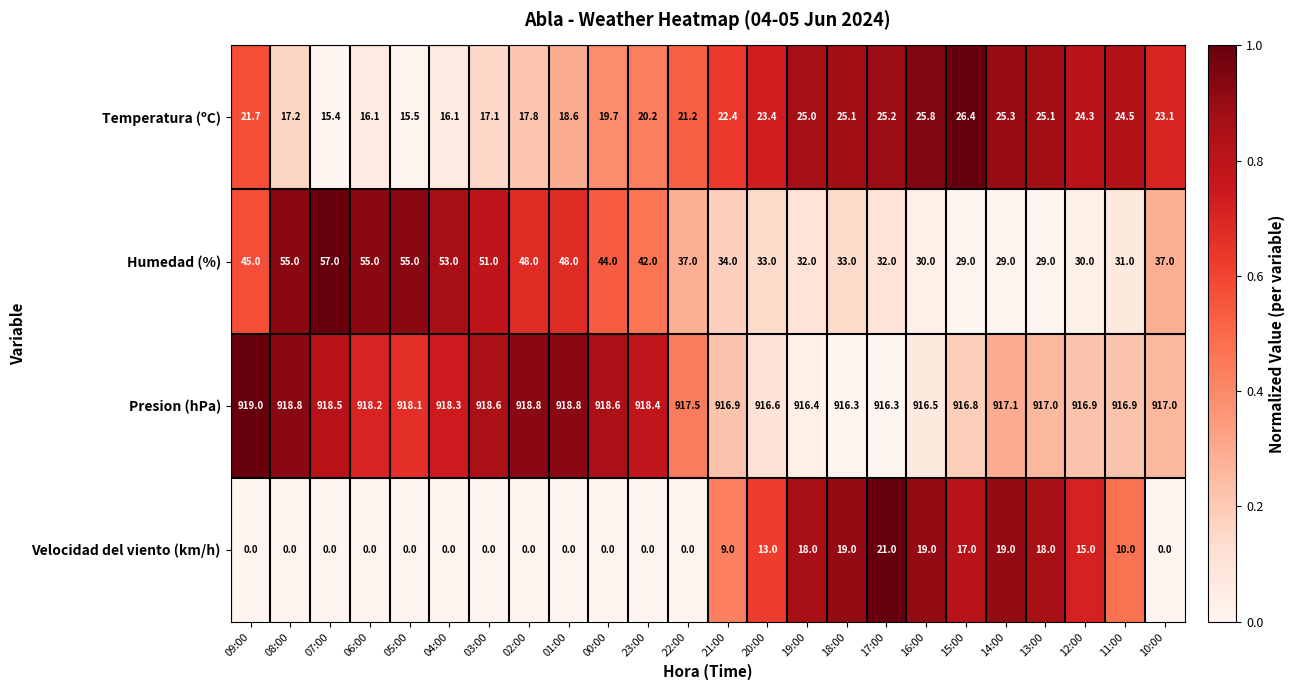

What is the maximum value shown in the chart?

919.0